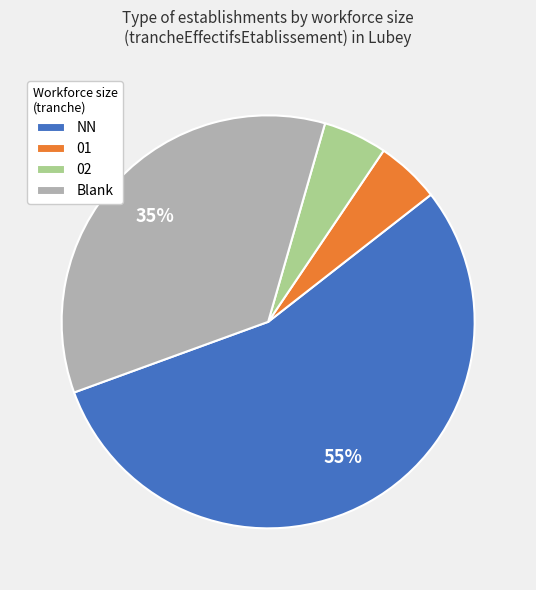

How many segments does this pie chart have?

4